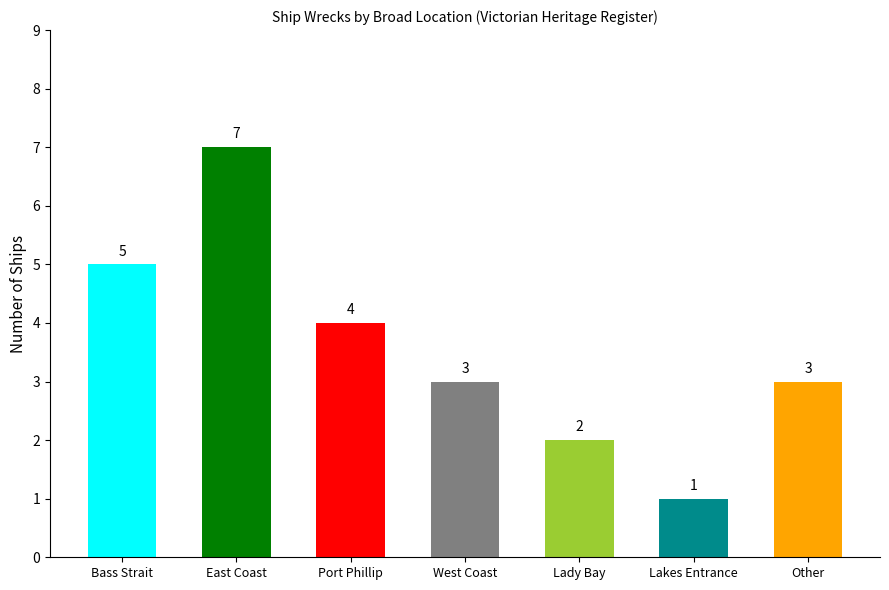

What is the label of the 4th bar from the right?

West Coast